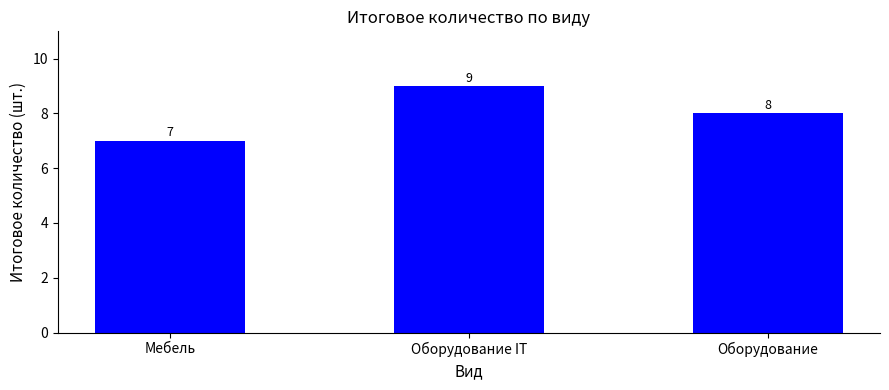

What position from the left is Оборудование IT?

2